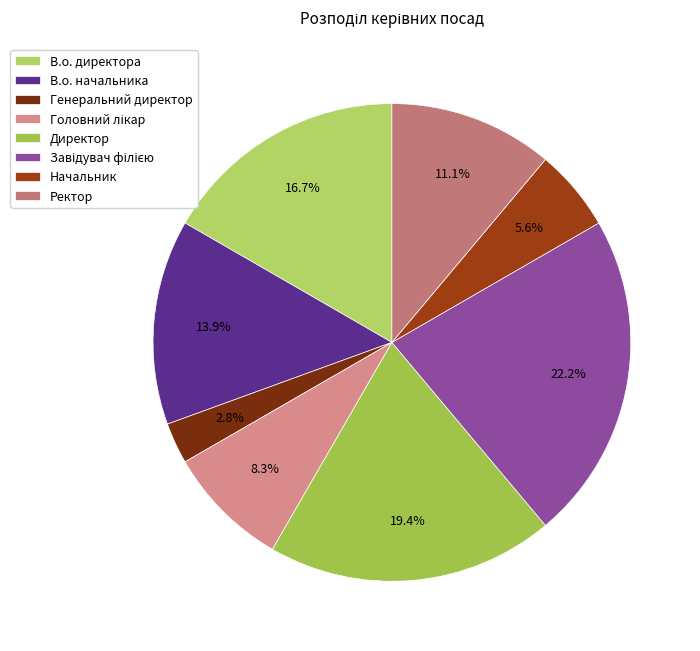

What is the largest slice in the pie chart?

Завідувач філією